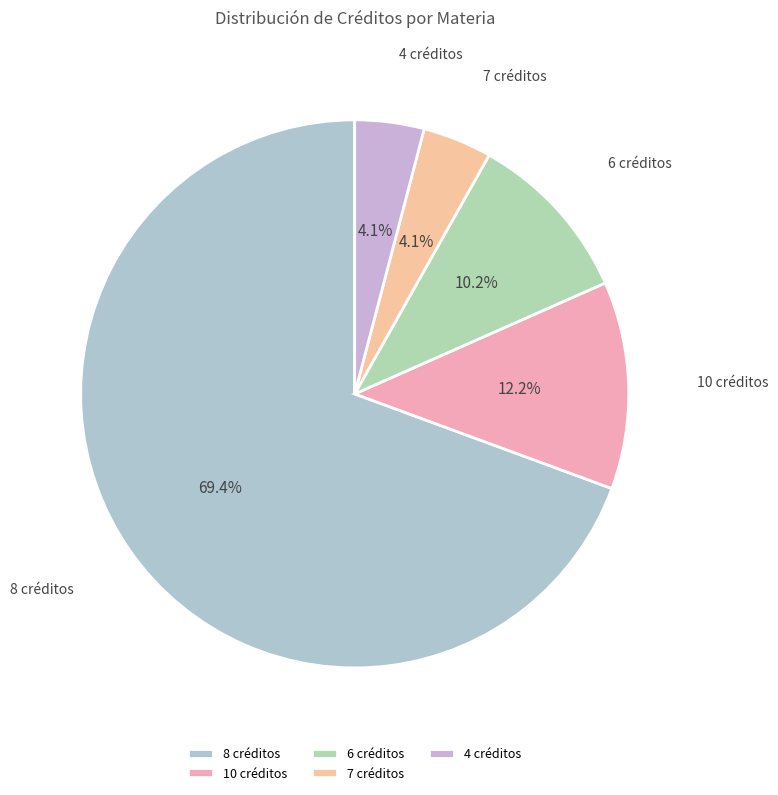

To the nearest percent, what percentage of the pie is 6 créditos?

10%